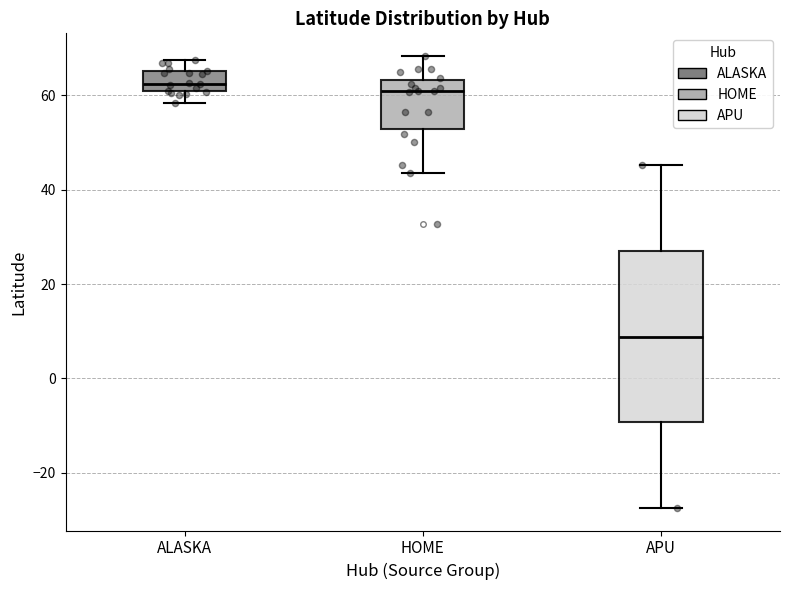

Where is the lower edge of the box for APU on the y-axis? The values are not printed on the chart, so give them approximately, as read against the axis.

-10